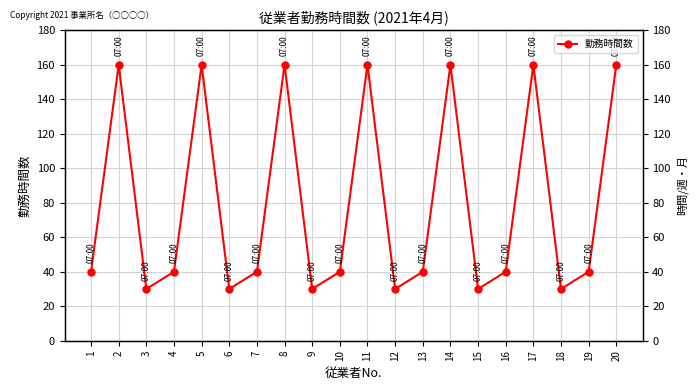

The chart shows a value of 71 at 7. True or false?

False